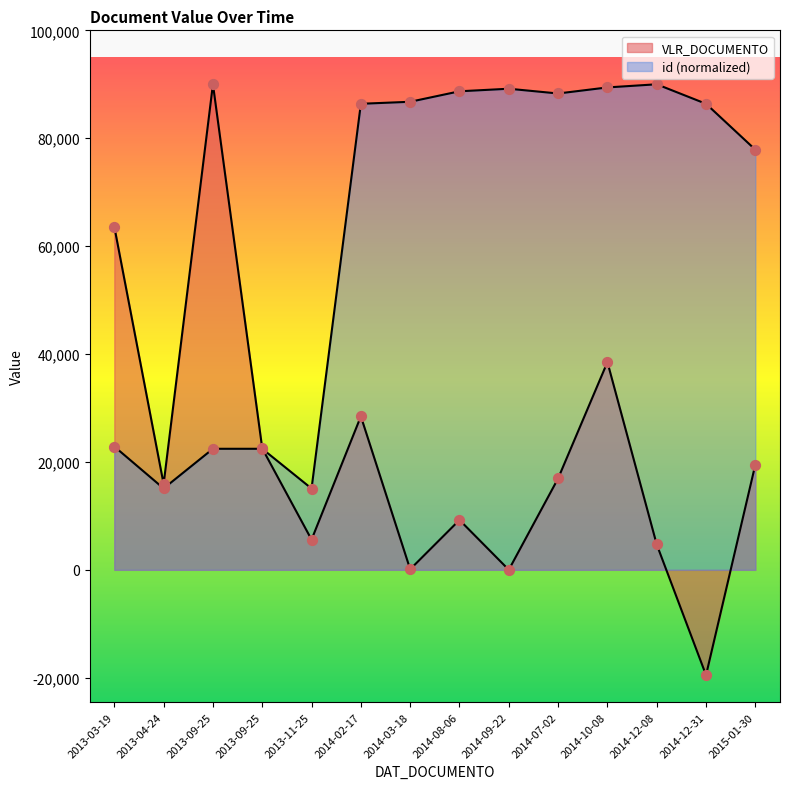

Which series reaches the maximum Y coordinate?

VLR_DOCUMENTO